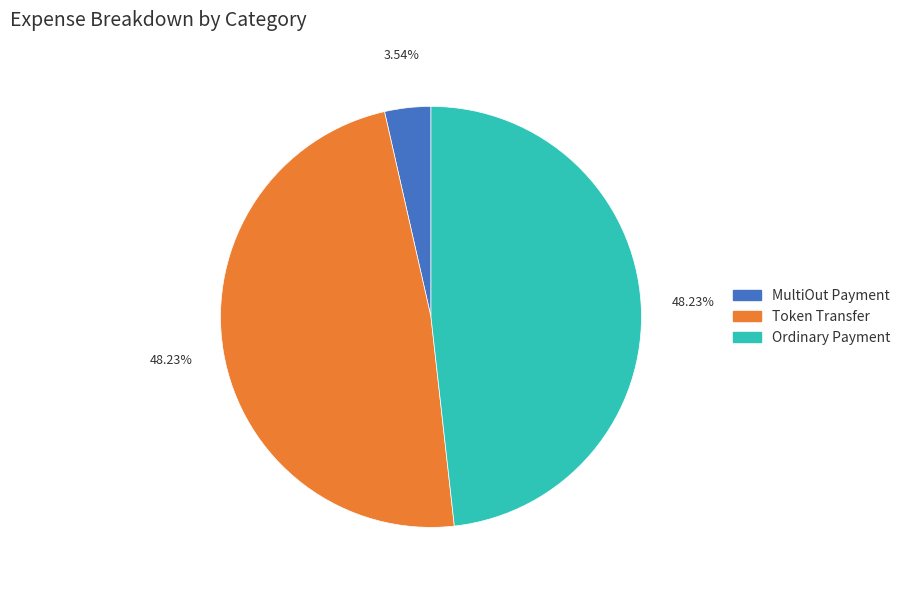

Is there any slice that represents more than half of the pie?

No